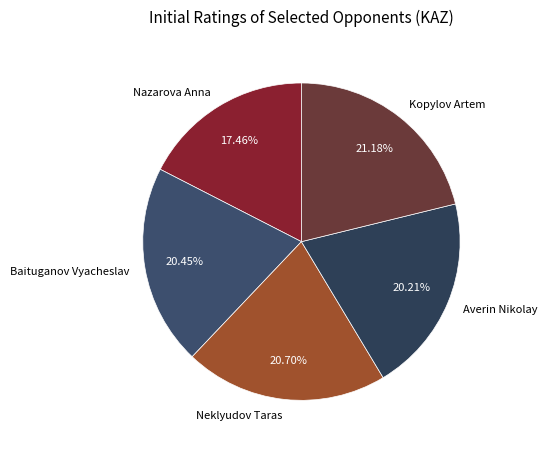

Is the sum of Nazarova Anna and Baituganov Vyacheslav greater than half?

No